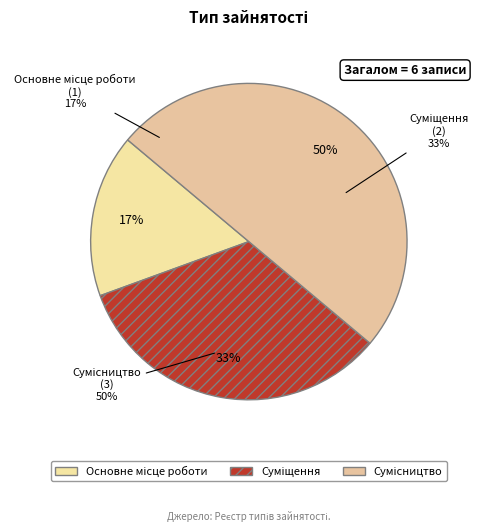

How many segments does this pie chart have?

3